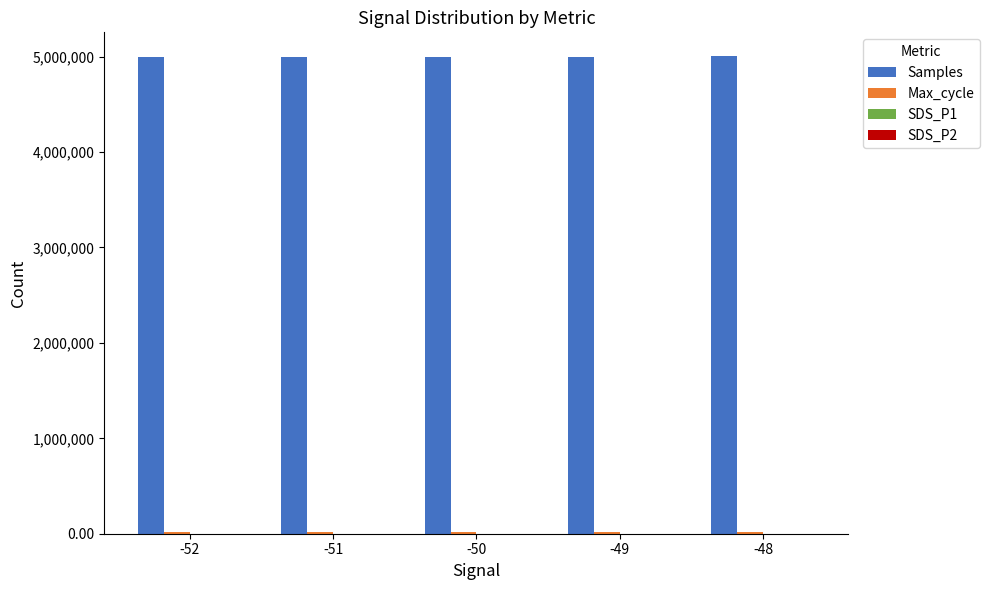

What is the value of the Max_cycle bar at the 1st from the left?

20229.3